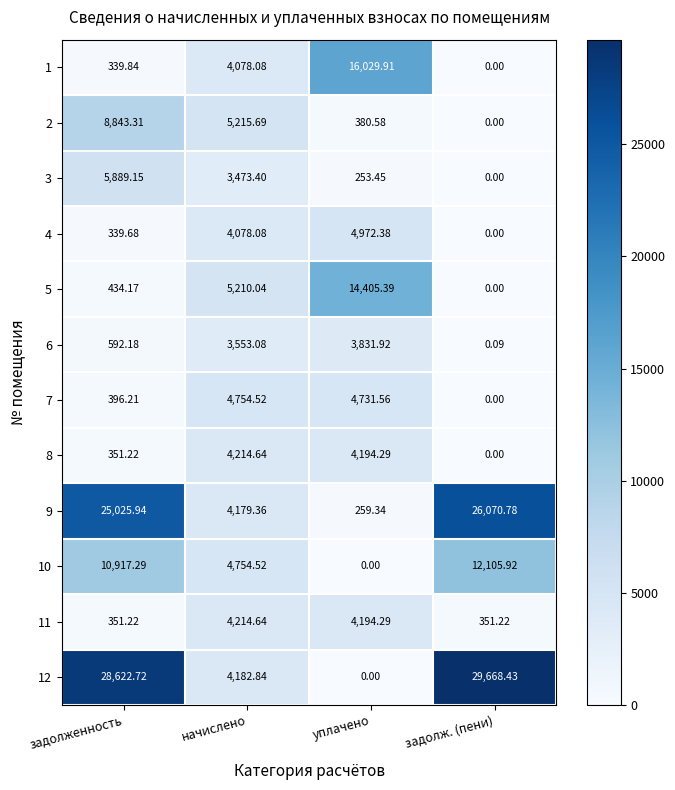

Is the value of 11 at задолженность greater than the value of 5 at задолженность?

No